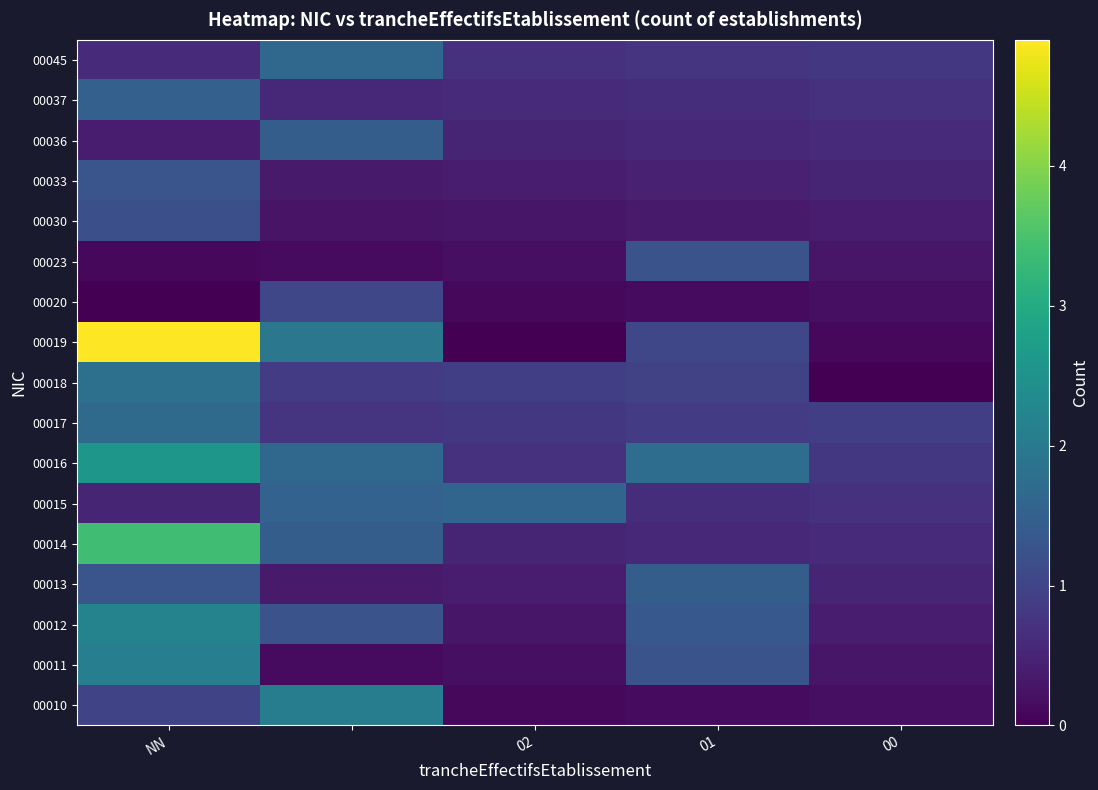

How many distinct data groups are displayed?

17